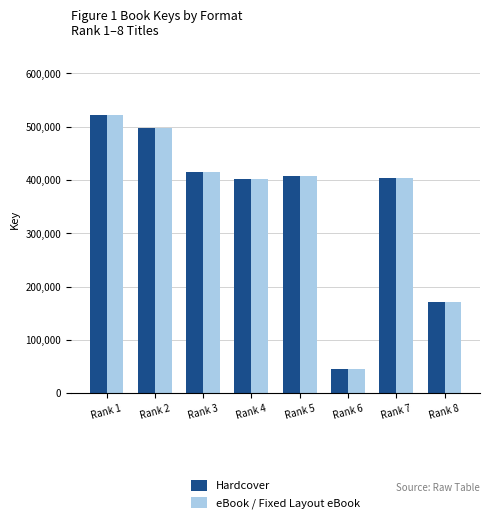

Does the chart contain any negative values?

No